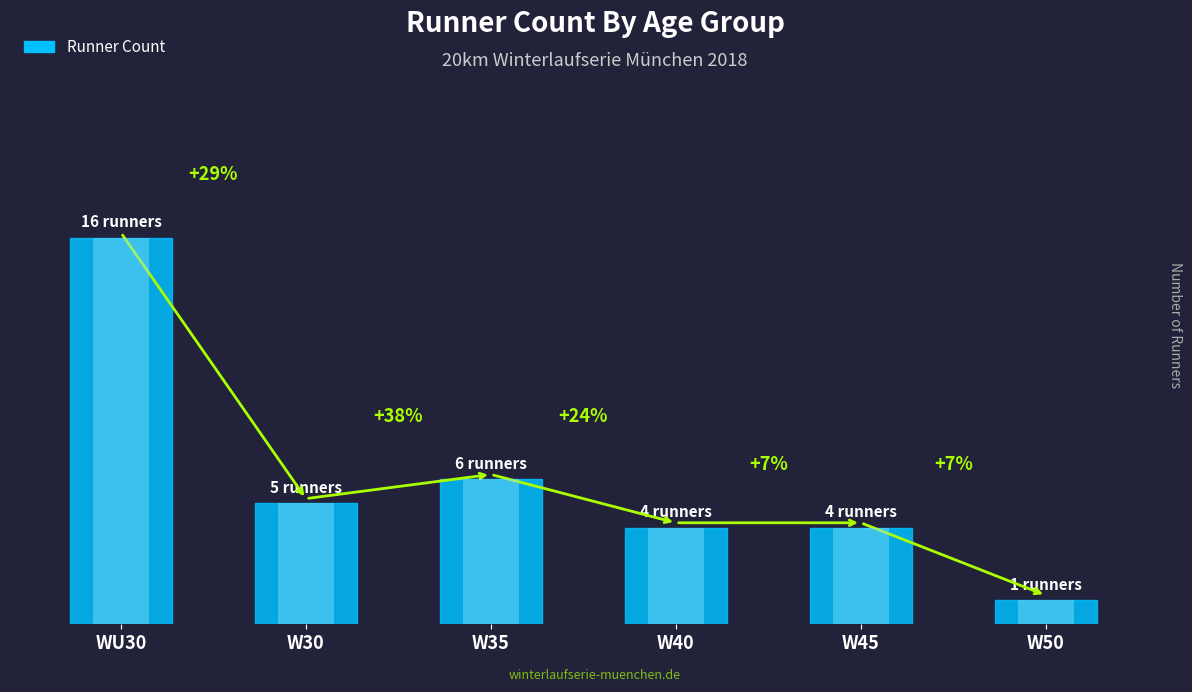

Reading left to right, what are all the values shown in this chart?

WU30=16	W30=5	W35=6	W40=4	W45=4	W50=1